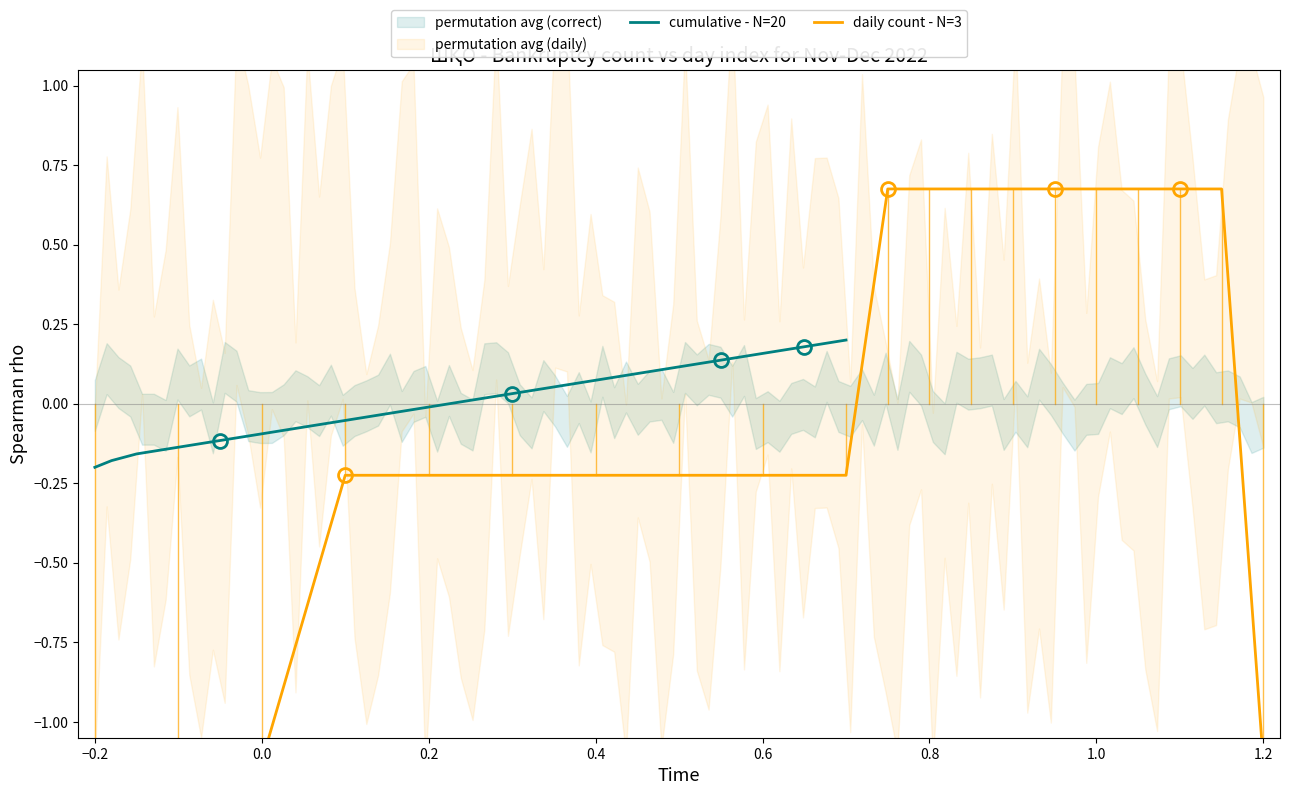

How many values in cumulative - N=20 are above zero?

10